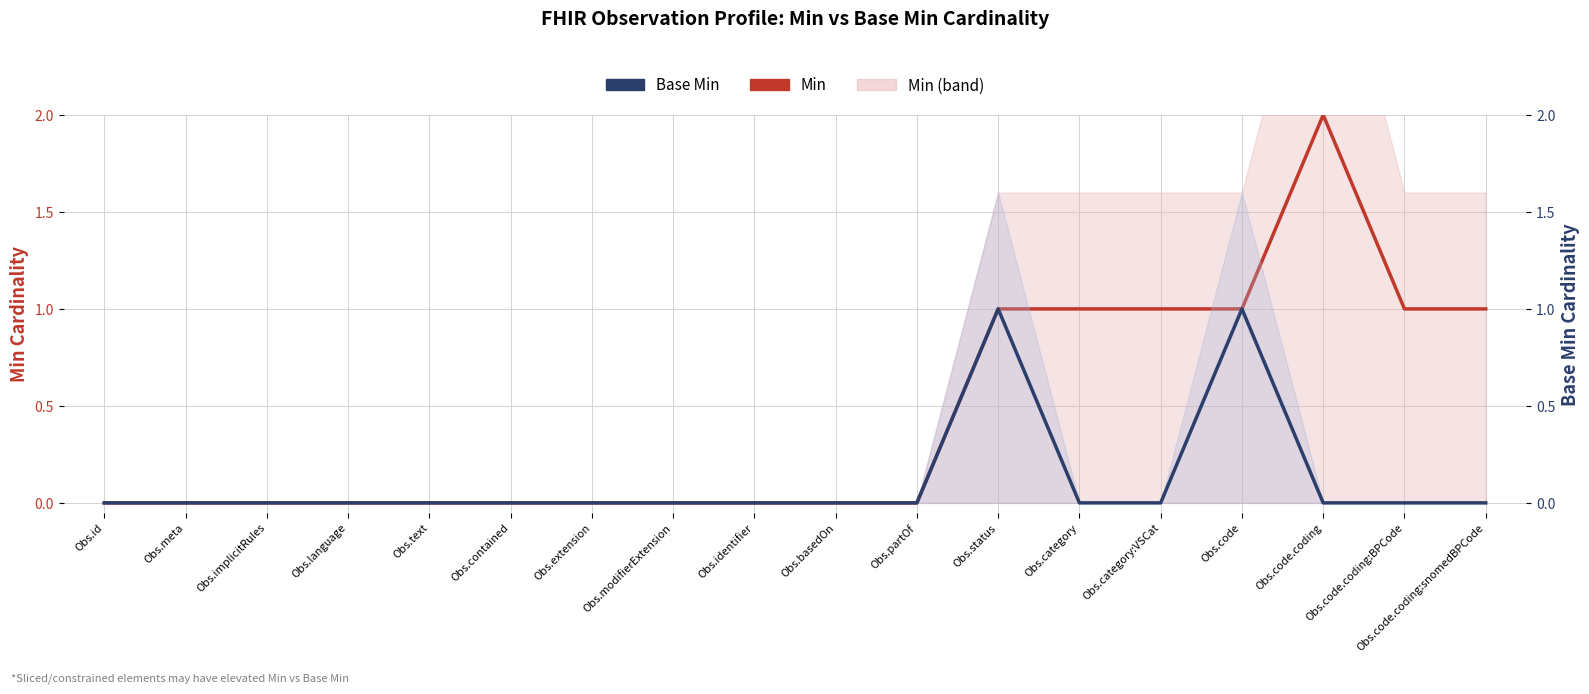

Which series changed the most between Obs.modifierExtension and Obs.status?

Min